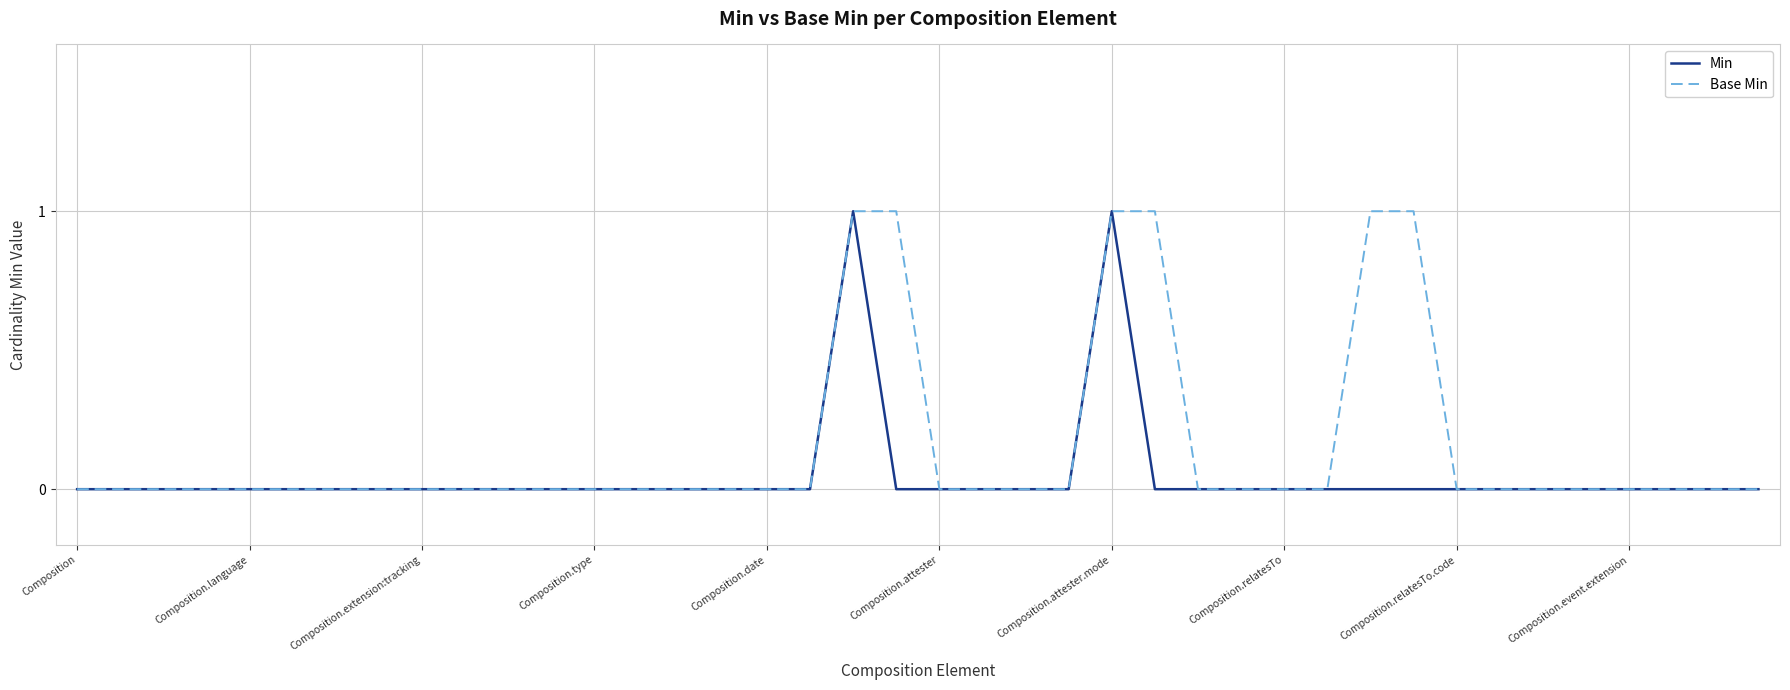

List the series in order of their overall mean, lowest first.

Min, Base Min